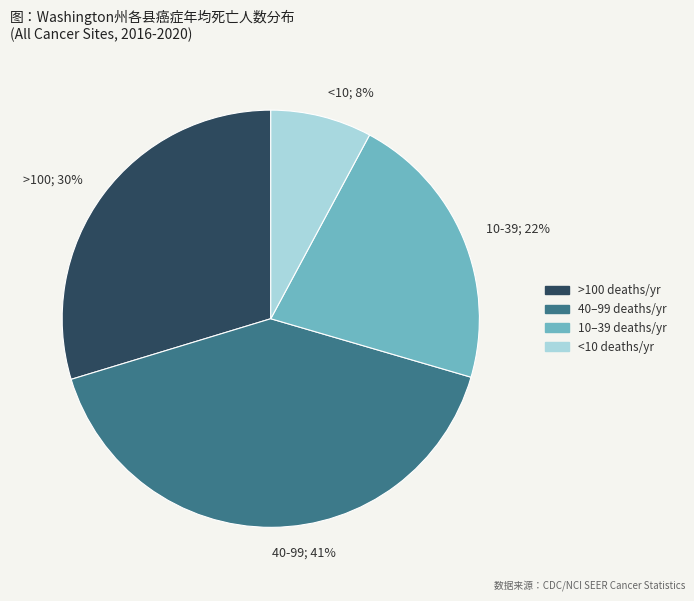

What is the smallest slice in the pie chart?

<10; 8%